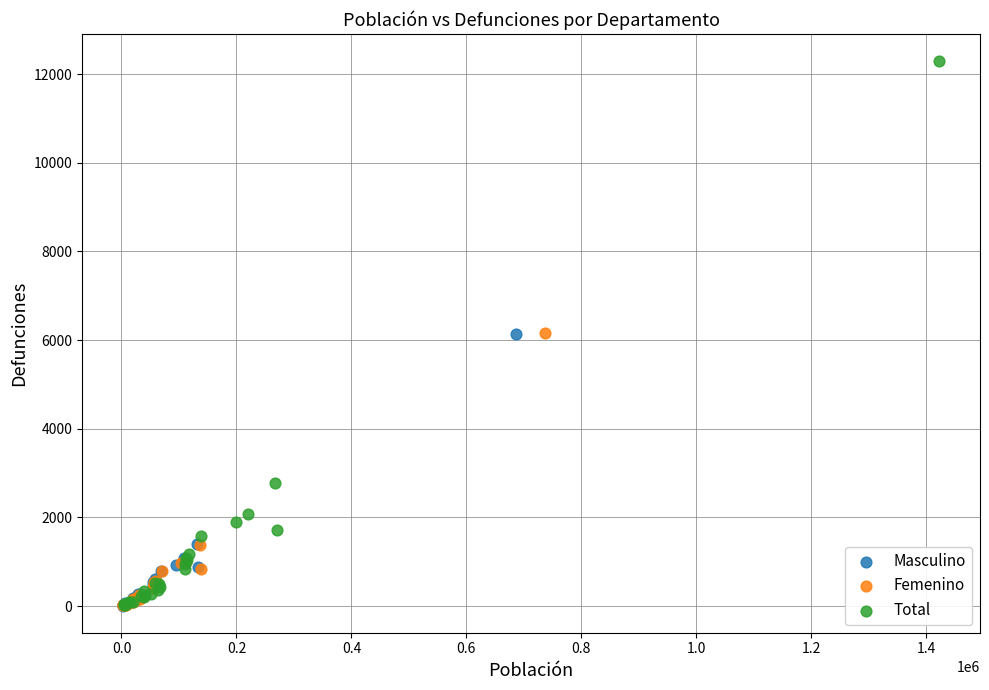

Which series has the widest spread of Y values?

Total